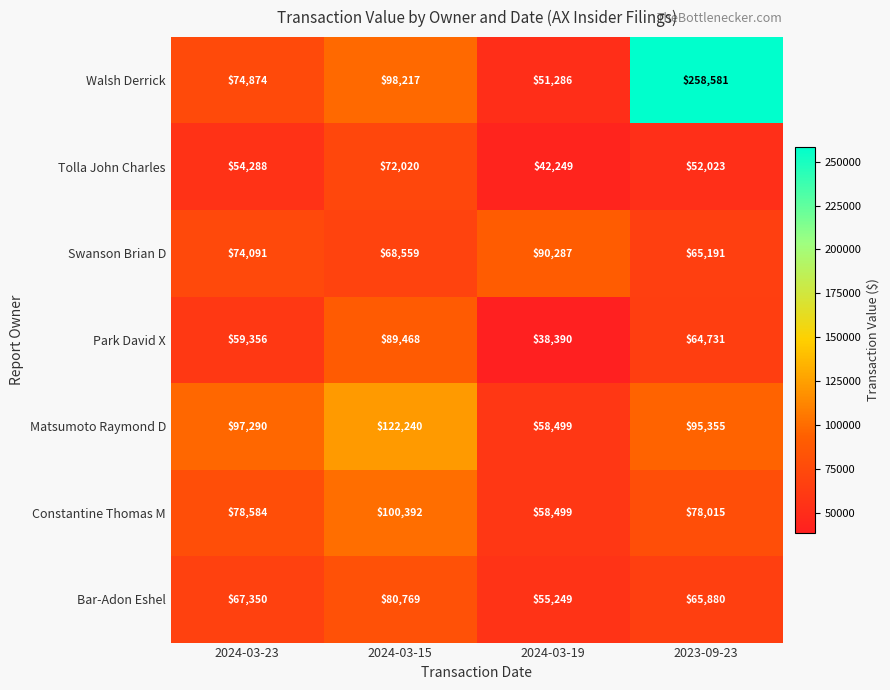

How many series are shown in this chart?

7